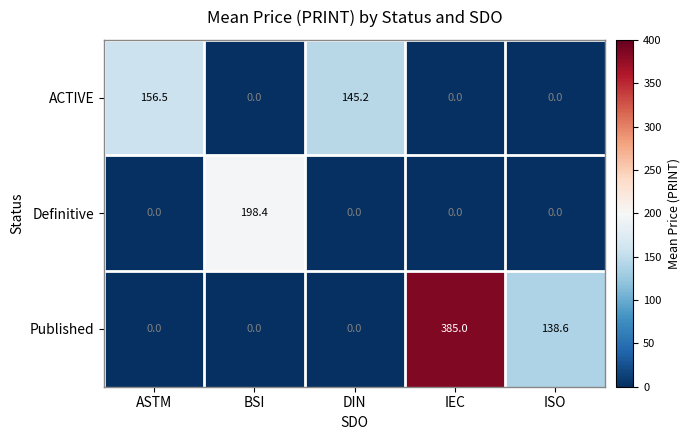

At which category is the sum across all series the highest?

IEC